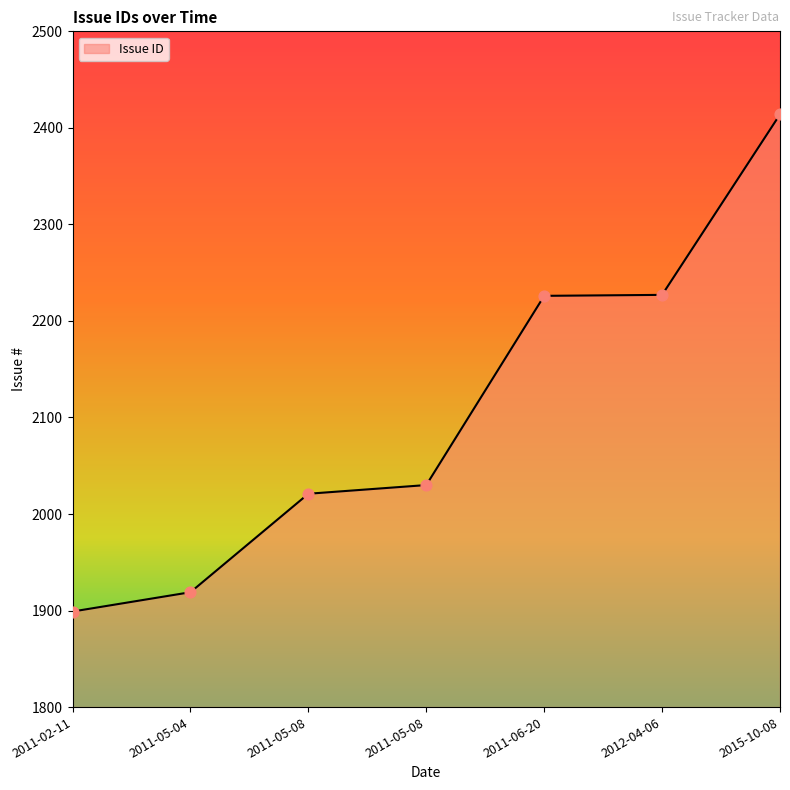

Which has a higher value, 2011-05-04 or 2011-05-08?

2011-05-08